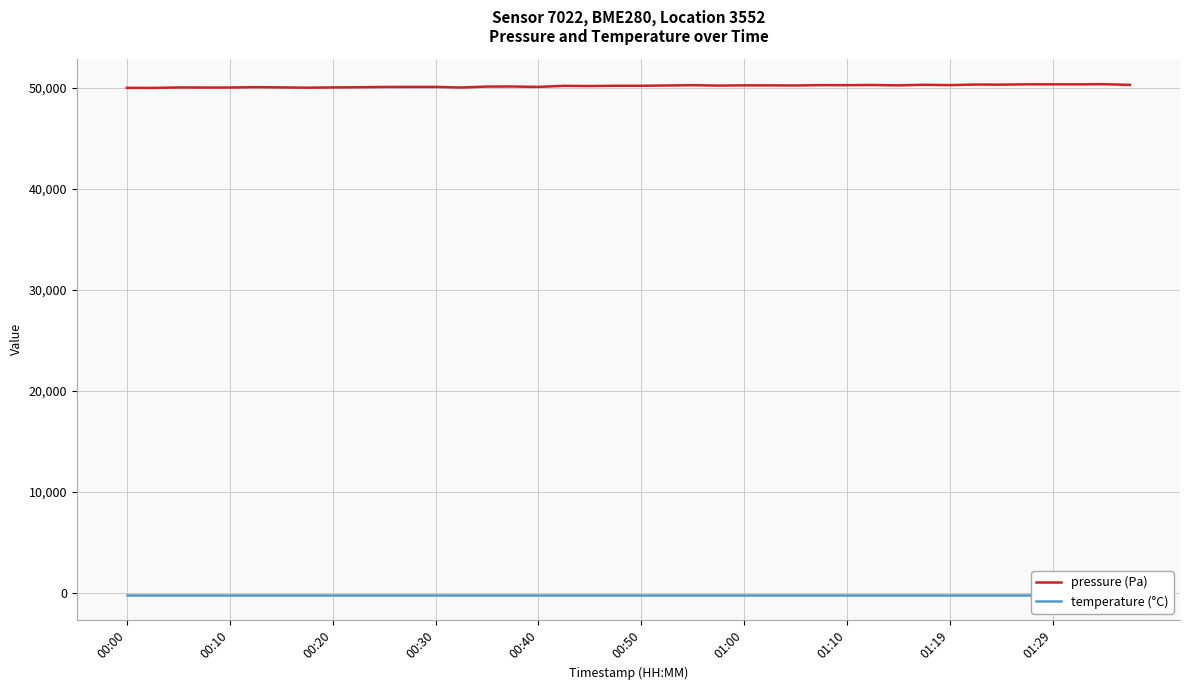

Is this an area chart (filled region under the line)?

No